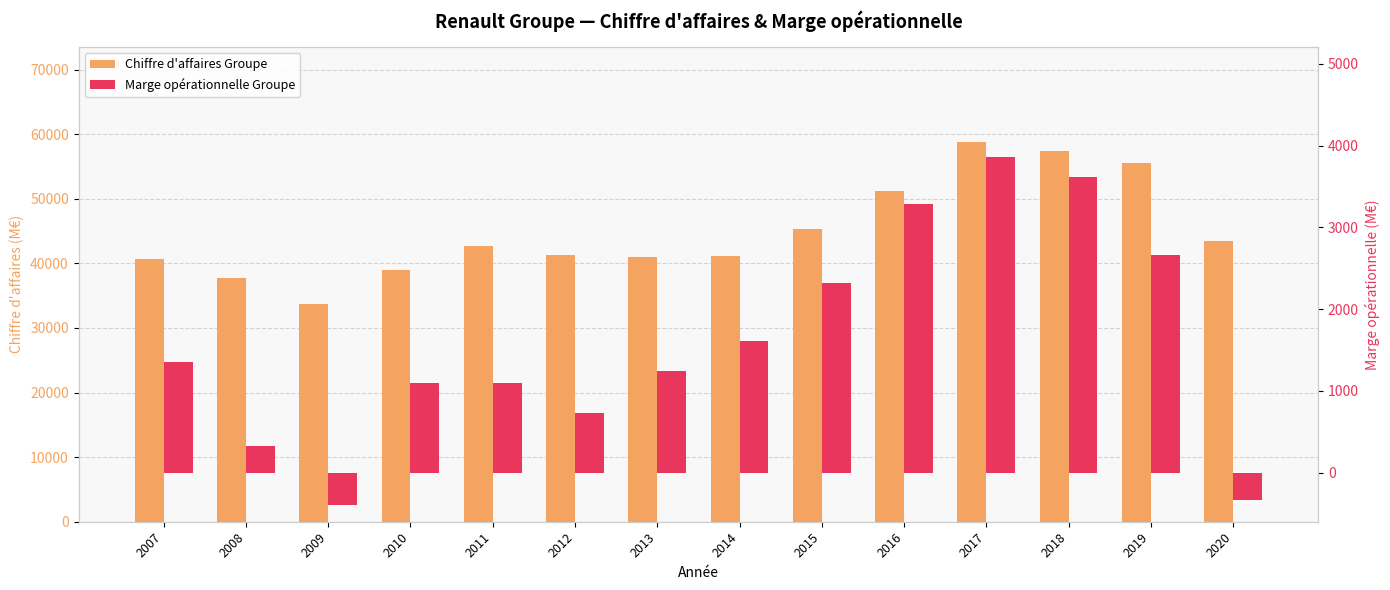

Which series has the widest spread of values?

Chiffre d'affaires Groupe